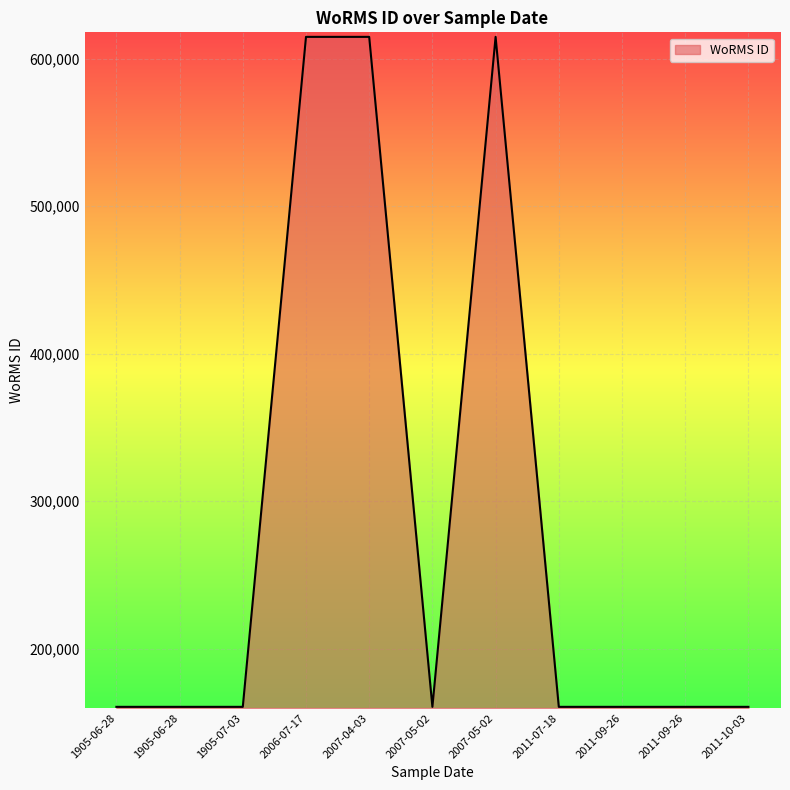

Does the chart have visible grid lines?

Yes